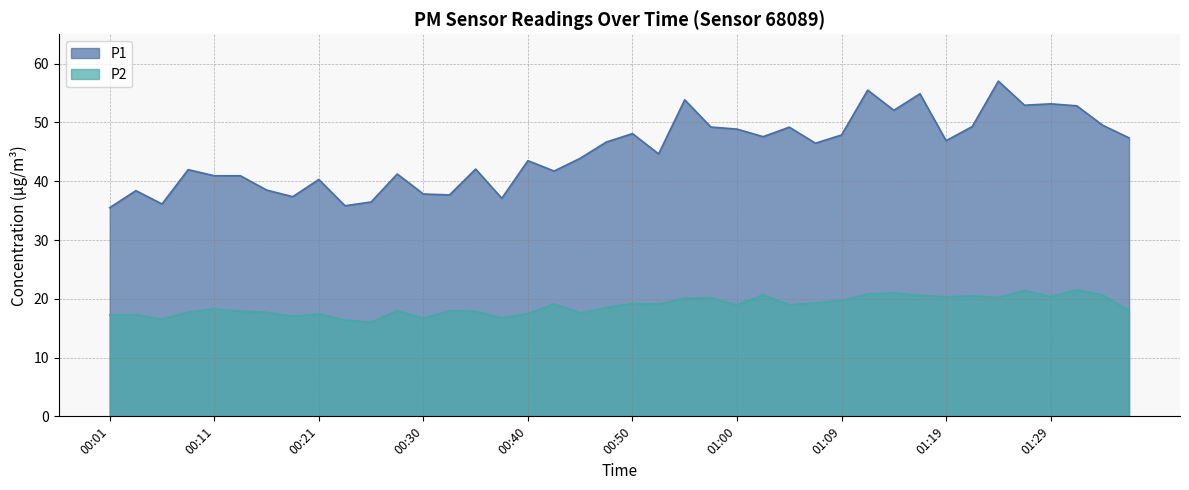

The value of P2 at 00:09 is 26.4. True or false?

False